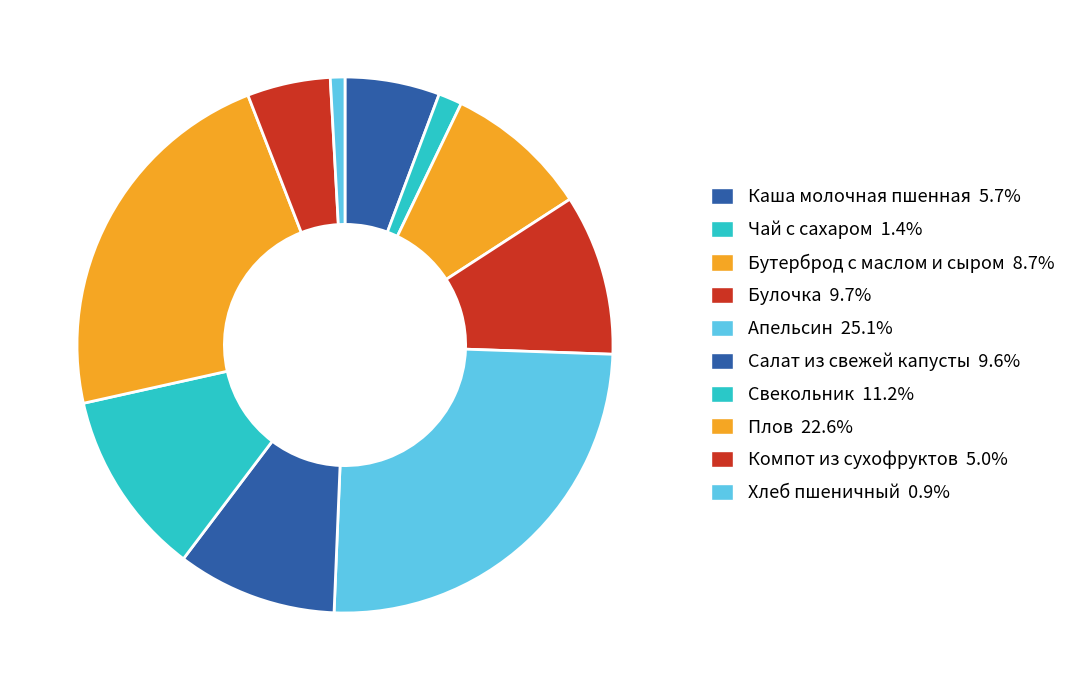

Is the sum of Свекольник and Плов greater than half?

No